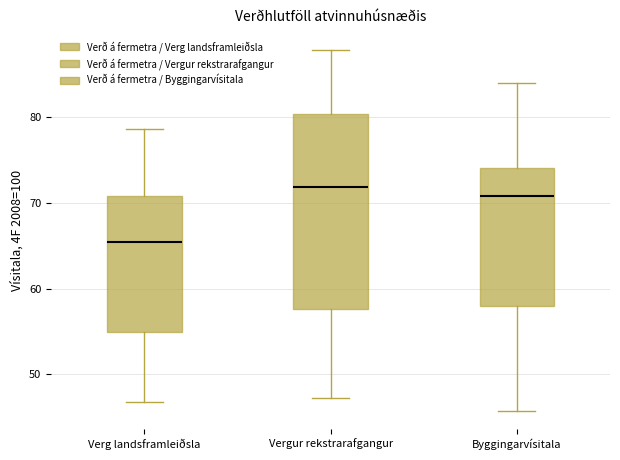

Where does the median line of the box for Verg landsframleiðsla sit on the y-axis? The values are not printed on the chart, so give them approximately, as read against the axis.

65